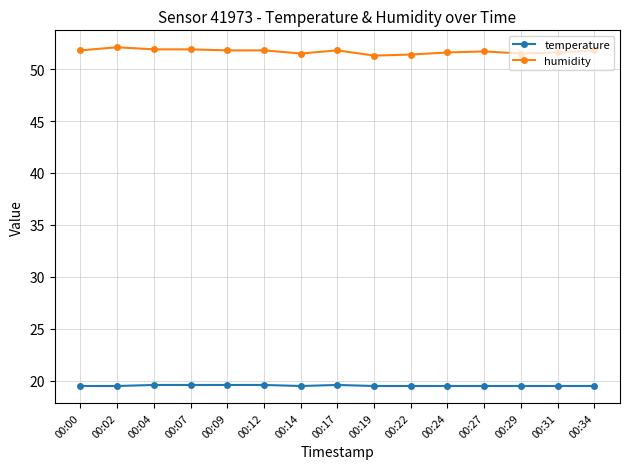

What are all the series names shown in the legend?

temperature, humidity